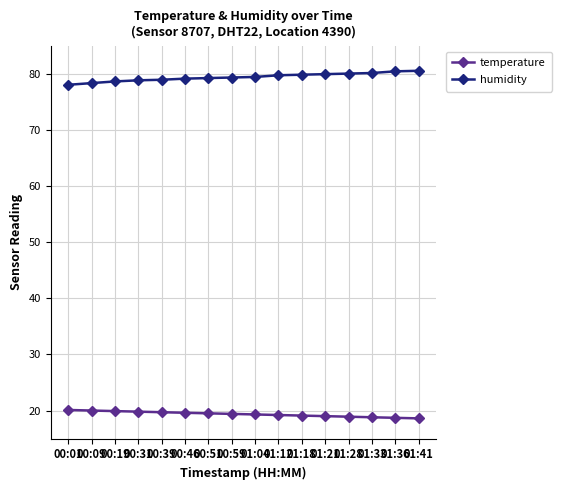

The value of humidity at 01:33 is 130.6. True or false?

False